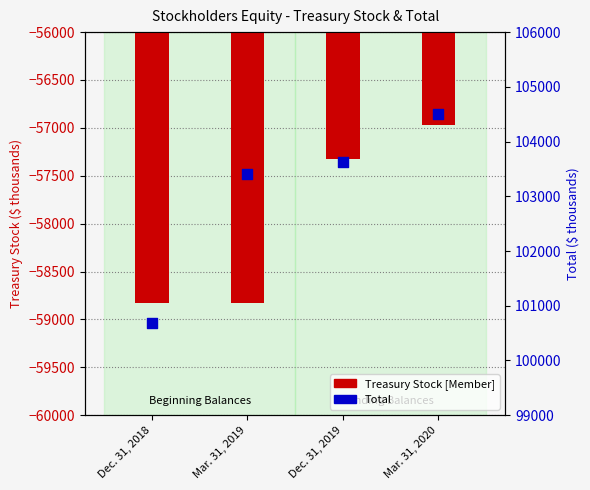

Which series has the widest spread of Y values?

Total